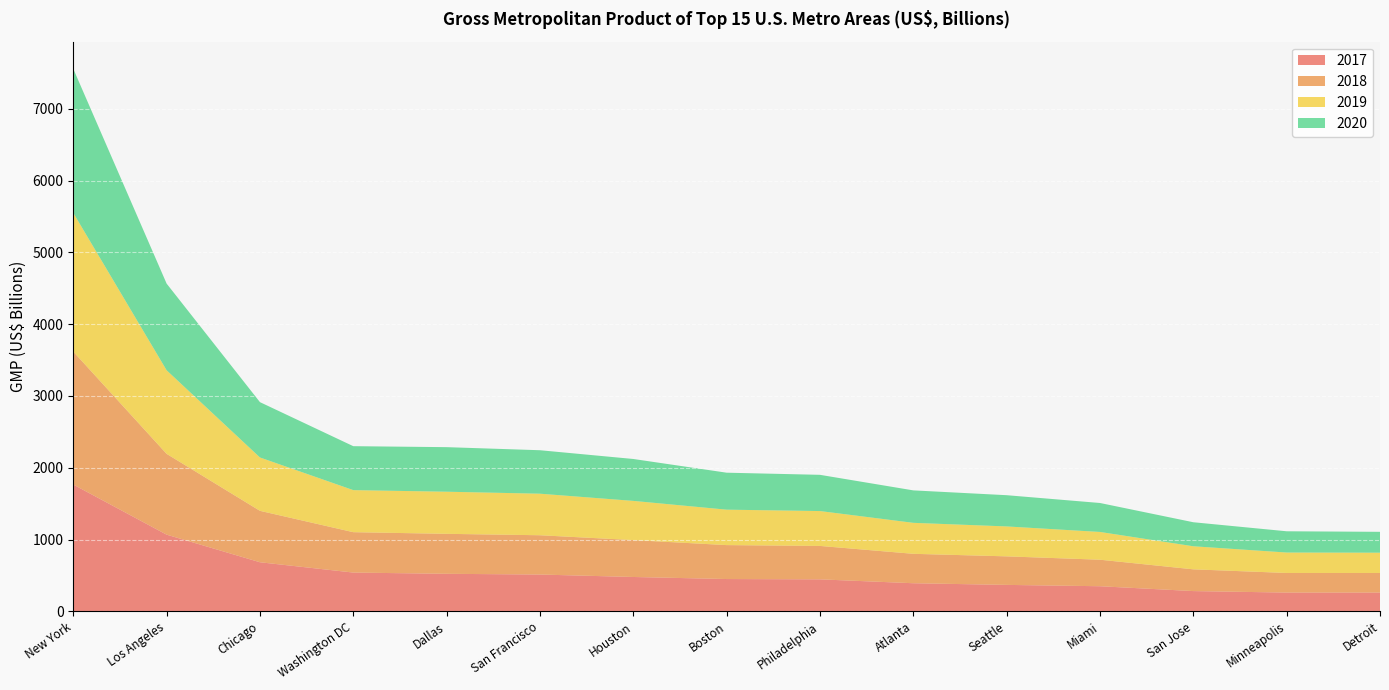

Reading left to right, list all the values displayed in this chart.

2017: 1765.5	1067.7	683.3	539.6	522.3	512.2	478.1	449.5	445.1	391.0	367.9	349.2	281.6	260.9	261.1
2018: 1851.9	1125.5	716.3	562.6	556.9	547.3	513.9	472.7	465.5	409.9	397.5	369.5	303.1	273.1	273.0
2019: 1932.1	1164.2	743.3	585.8	586.7	578.7	546.1	493.6	485.8	431.6	416.9	386.7	321.2	284.6	282.3
2020: 2007.4	1207.3	770.7	612.1	620.6	605.5	583.7	515.0	504.6	452.0	435.0	403.4	334.7	296.0	290.7